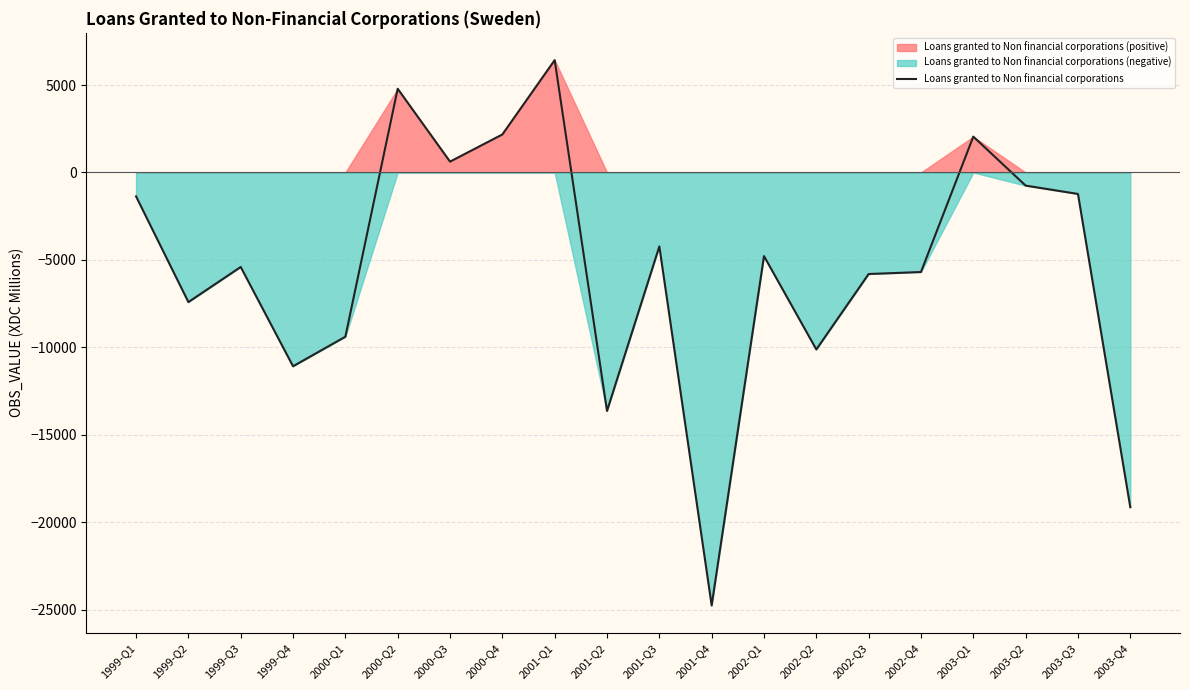

How many values are below -4784?

10